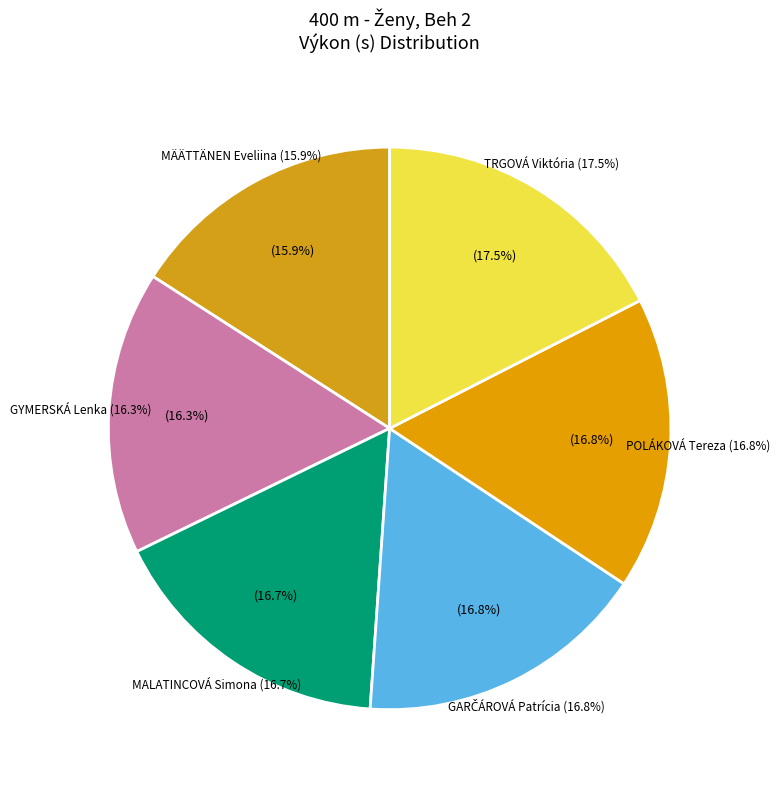

What percentage do GARČÁROVÁ Patrícia and MALATINCOVÁ Simona together represent?

33.5%